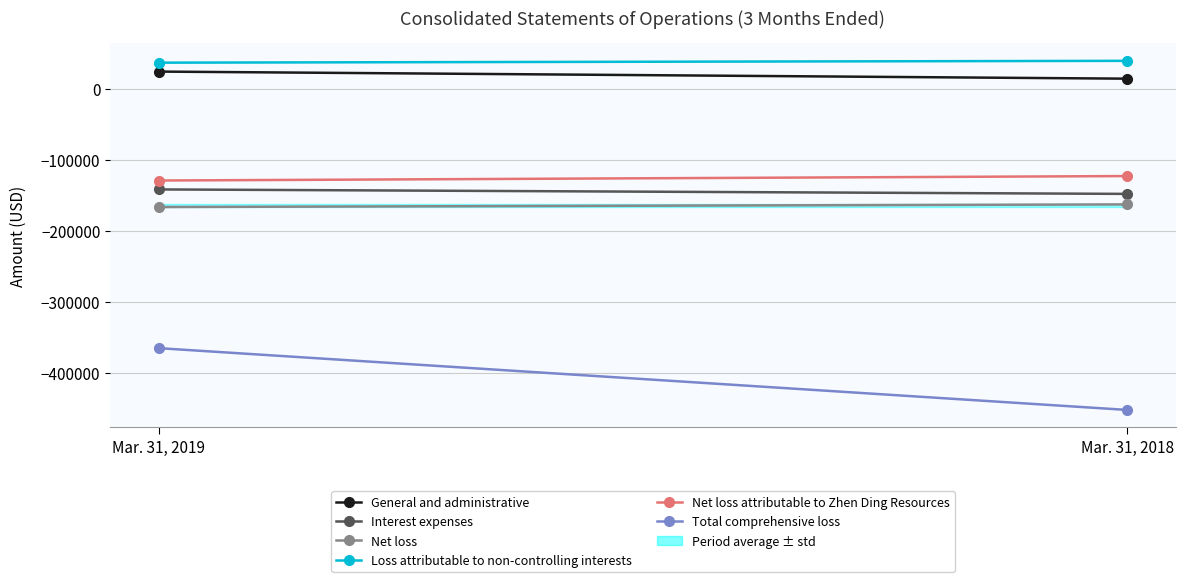

What are all the series names shown in the legend?

General and administrative, Interest expenses, Net loss, Loss attributable to non-controlling interests, Net loss attributable to Zhen Ding Resources, Total comprehensive loss